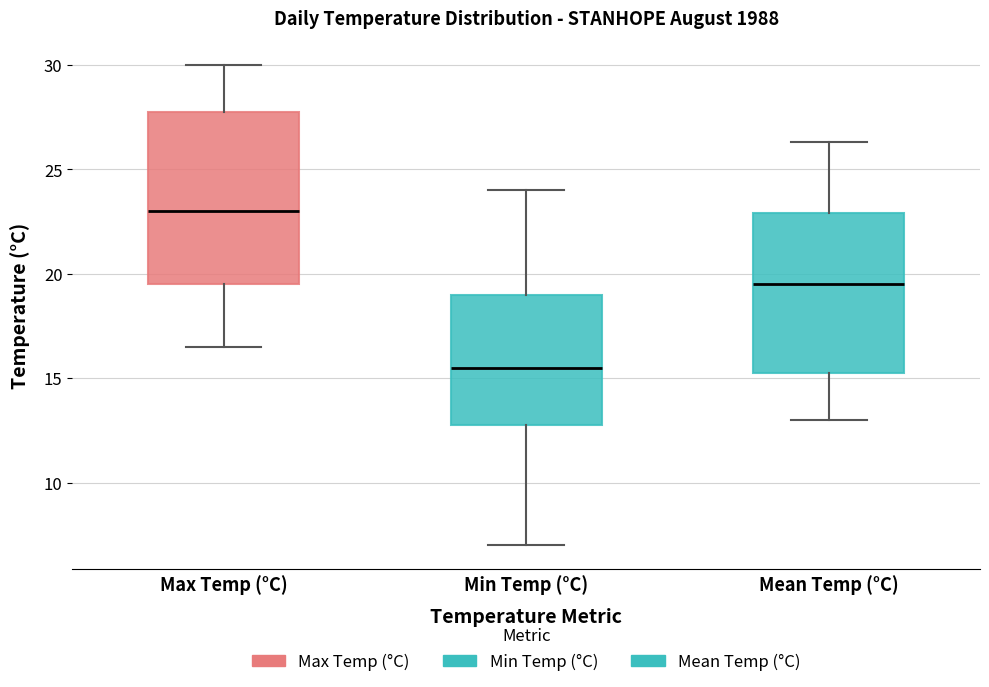

Where does the upper whisker of the box for Mean Temp (°C) end on the y-axis? The values are not printed on the chart, so give them approximately, as read against the axis.

26.5